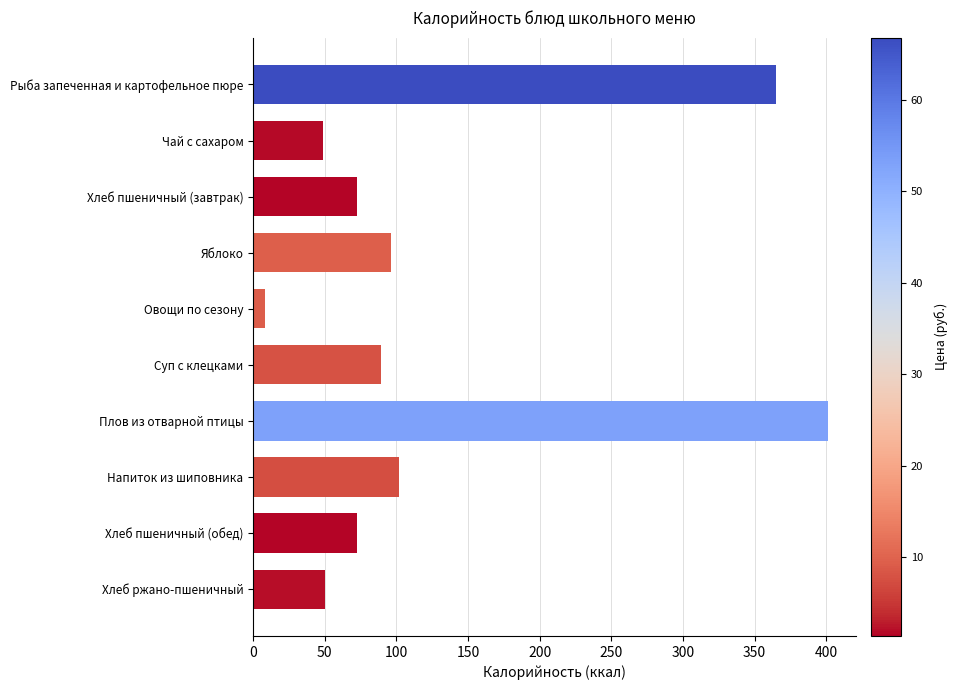

The chart shows a value of 604.2 at Плов из отварной птицы. True or false?

False